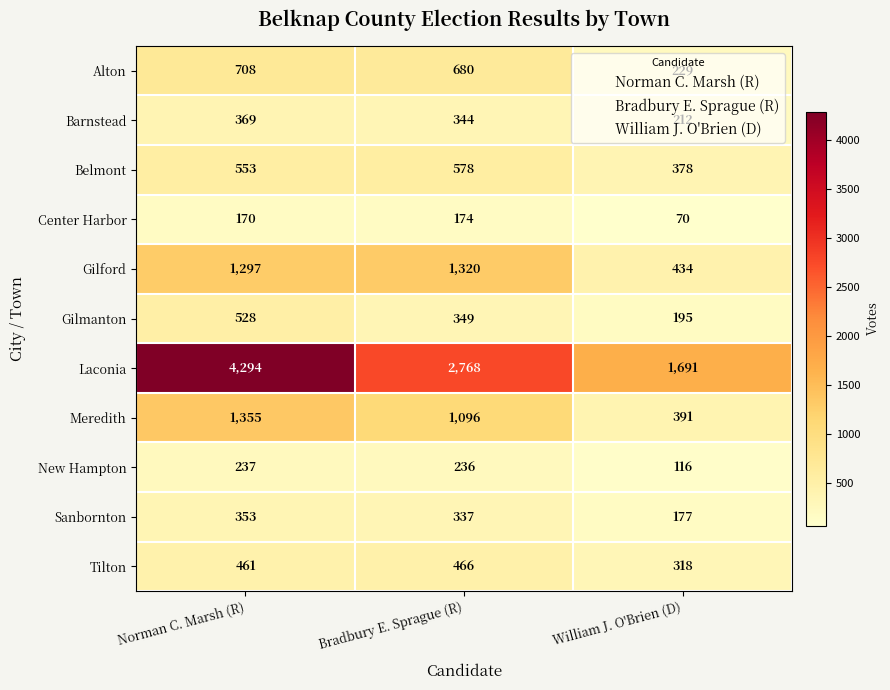

What is the spread (max minus min) of values at Norman C. Marsh (R)?

4124